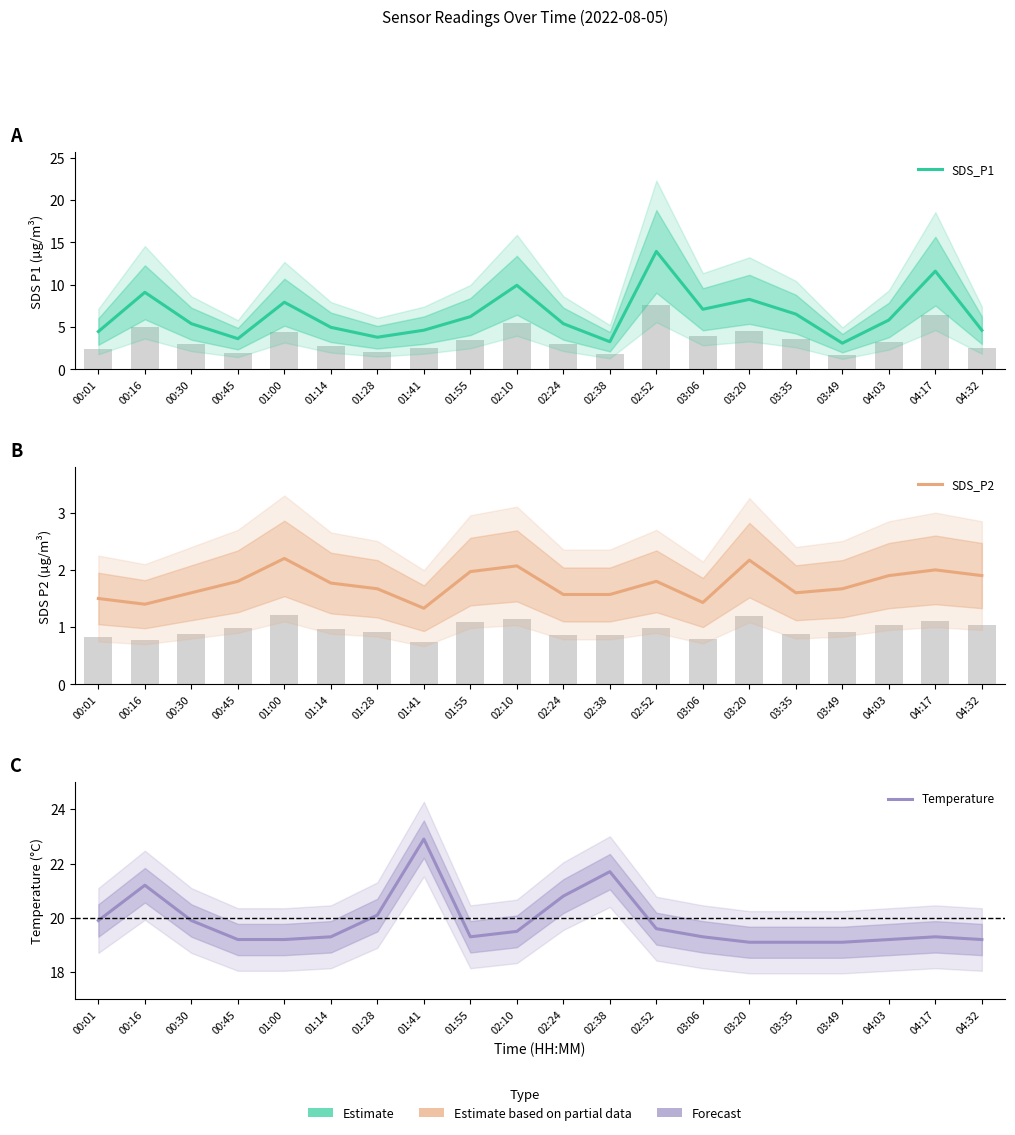

At how many categories does at least one series exceed 9?

20